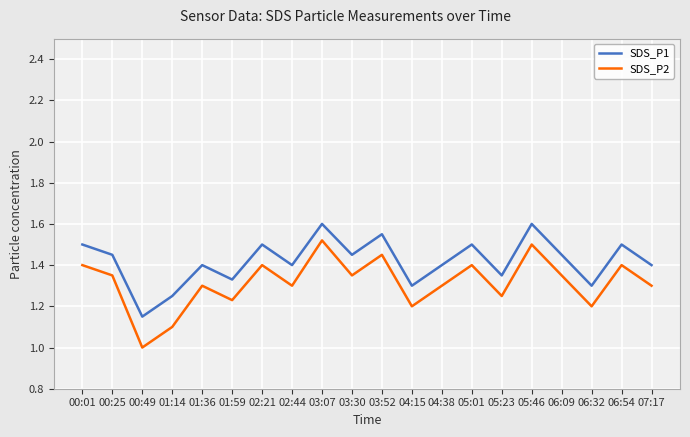

How many SDS_P2 values are between 1 and 2?

20